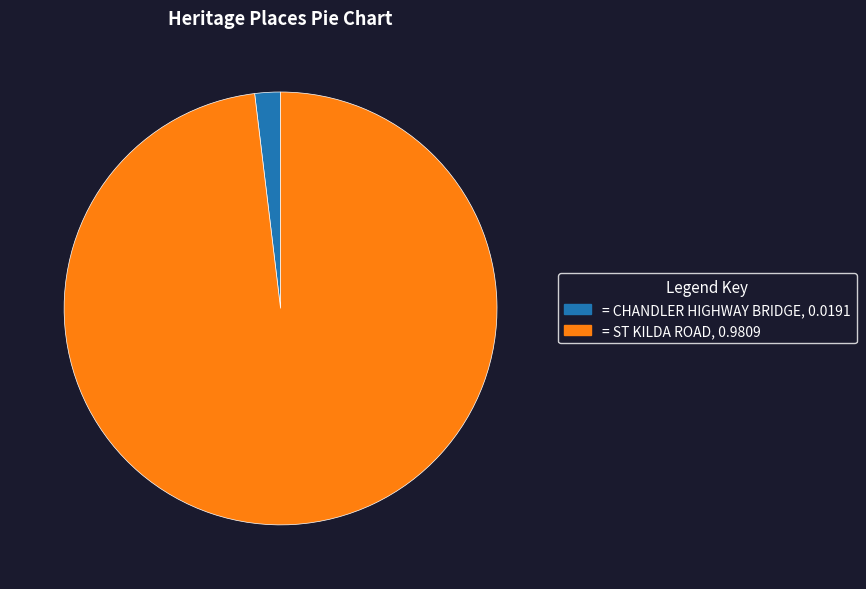

Is there a majority slice in this chart?

Yes